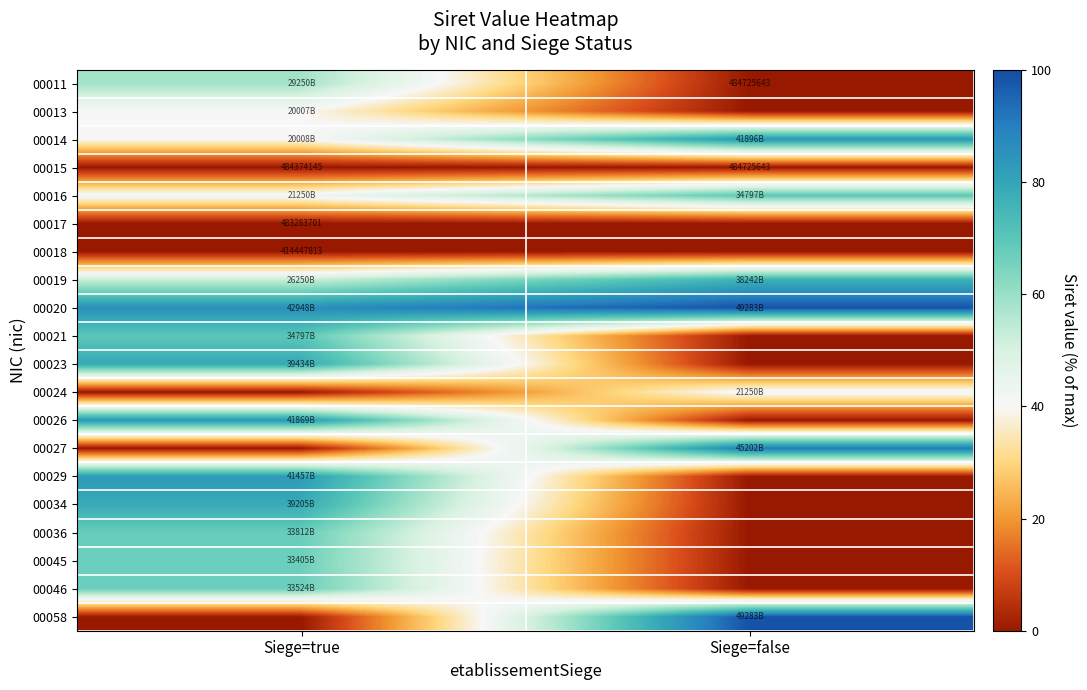

Which series has the widest spread of values?

00058